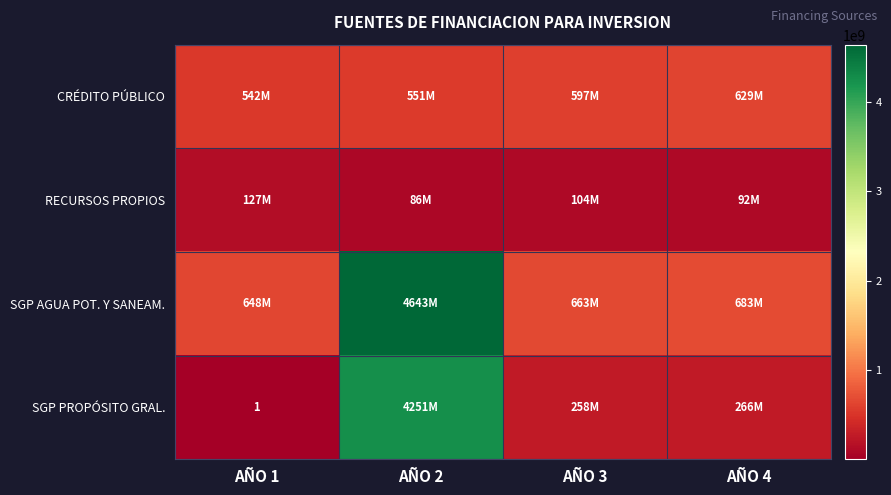

What is the lowest value of the RECURSOS PROPIOS series?

86400000